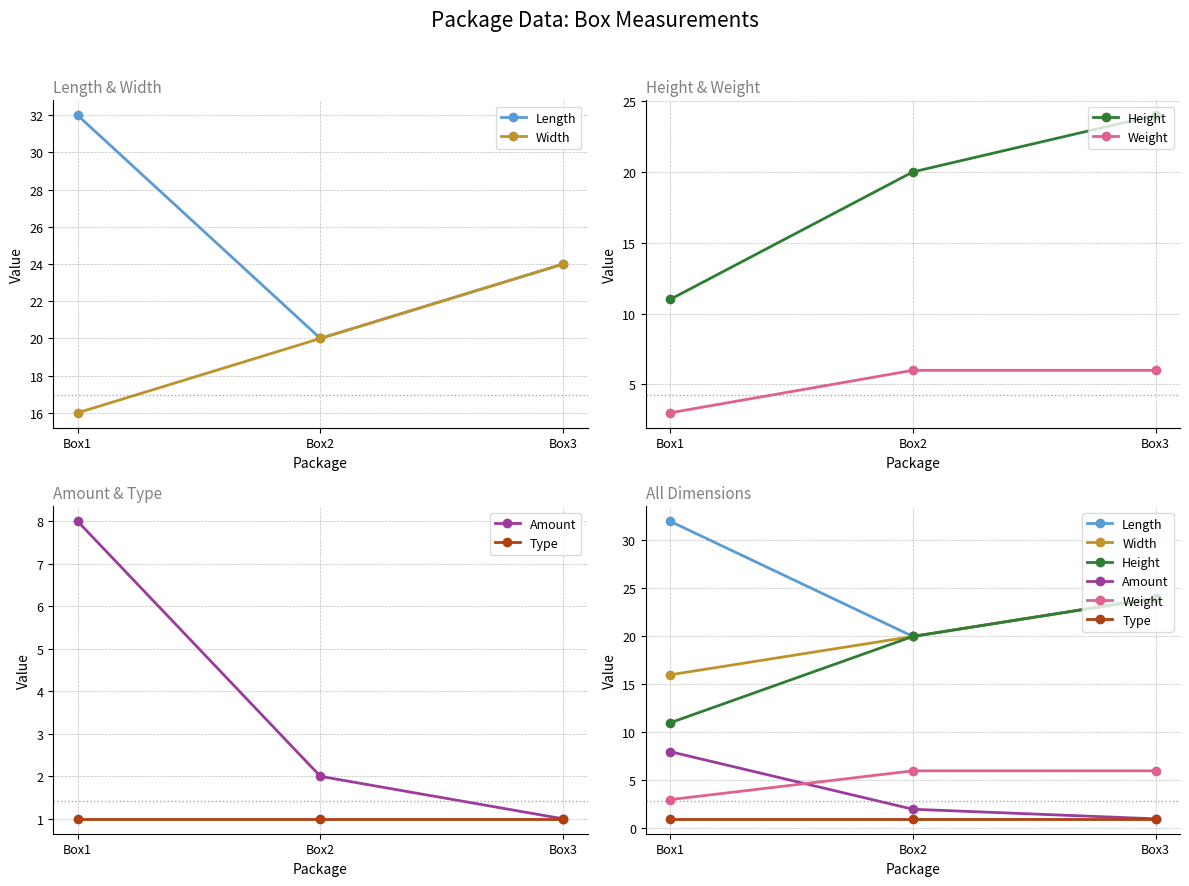

The value of Amount at Box2 is 1. True or false?

False